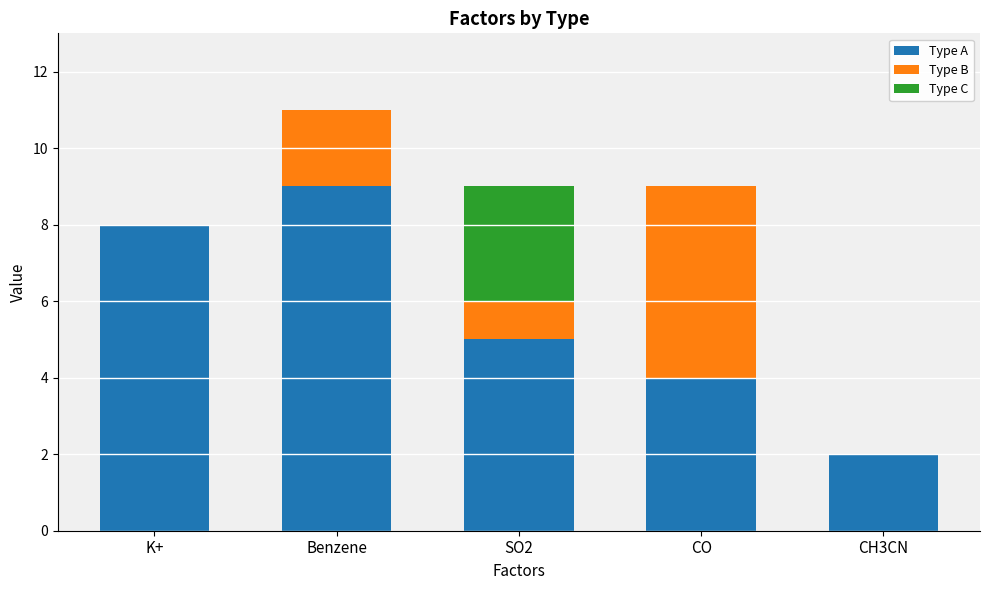

Are the bars grouped side by side (vs. stacked)?

No